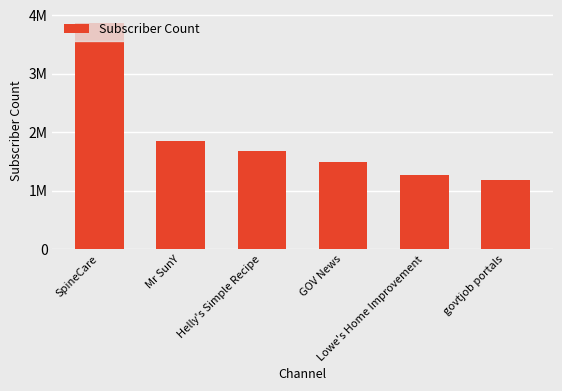

Reading right to left, what are all the values shown in this chart?

govtjob portals=1180000	Lowe's Home Improvement=1260000	GOV News=1490000	Helly's Simple Recipe=1680000	Mr SunY=1850000	SpineCare=3870000